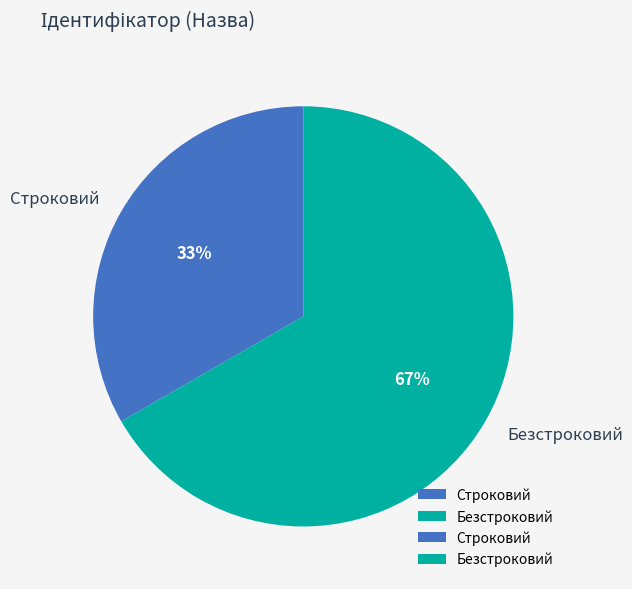

Is the sum of Строковий and Безстроковий greater than half?

Yes